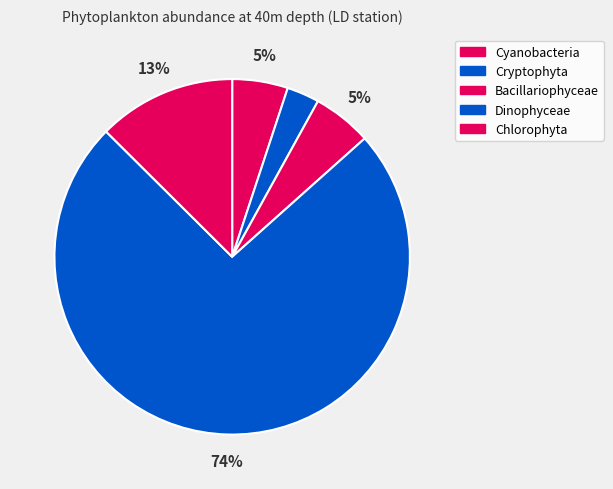

Which category has the biggest portion of the pie?

Dinophyceae